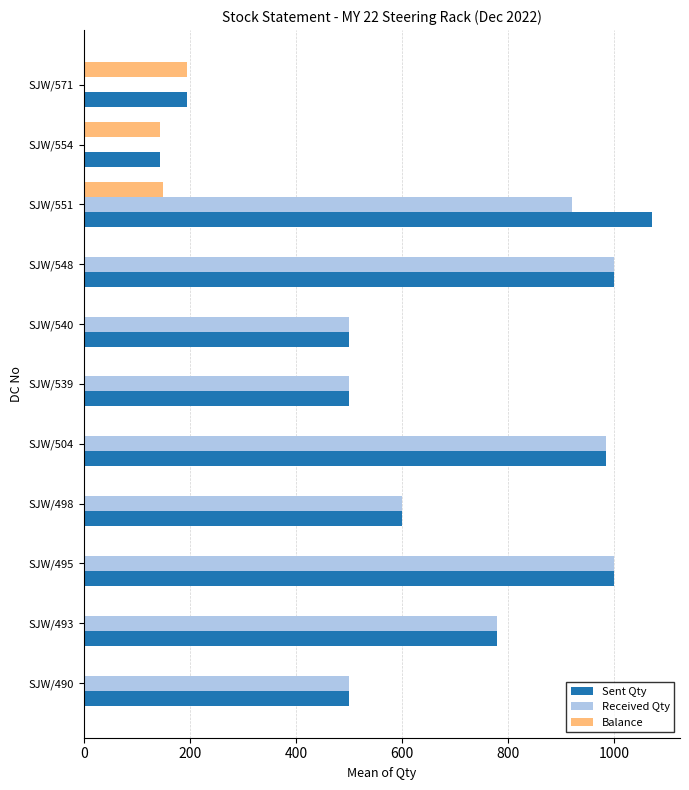

The value of Sent Qty at SJW/495 is 1000. True or false?

True